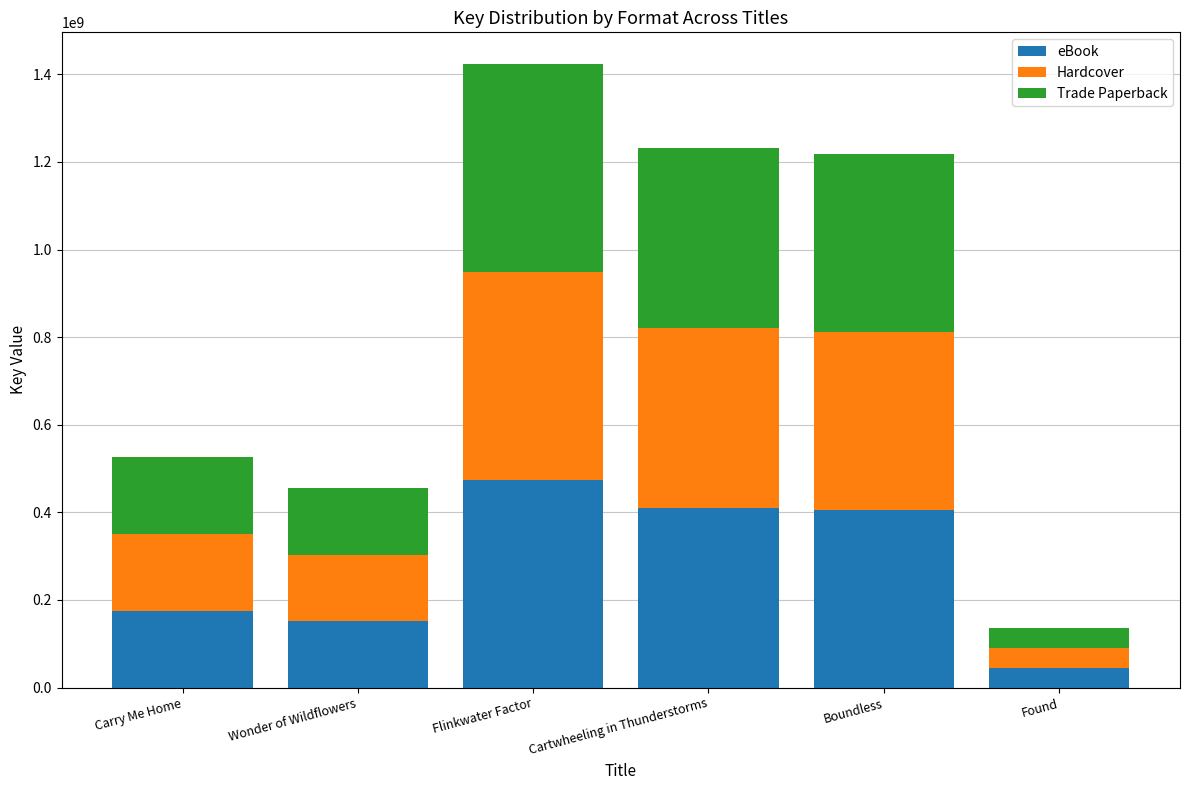

True or false: eBook has a value of 151512383 at Wonder of Wildflowers.

True